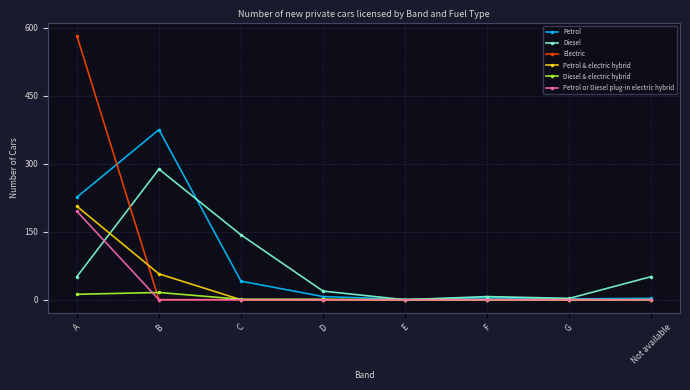

How many lines are shown in the chart?

6